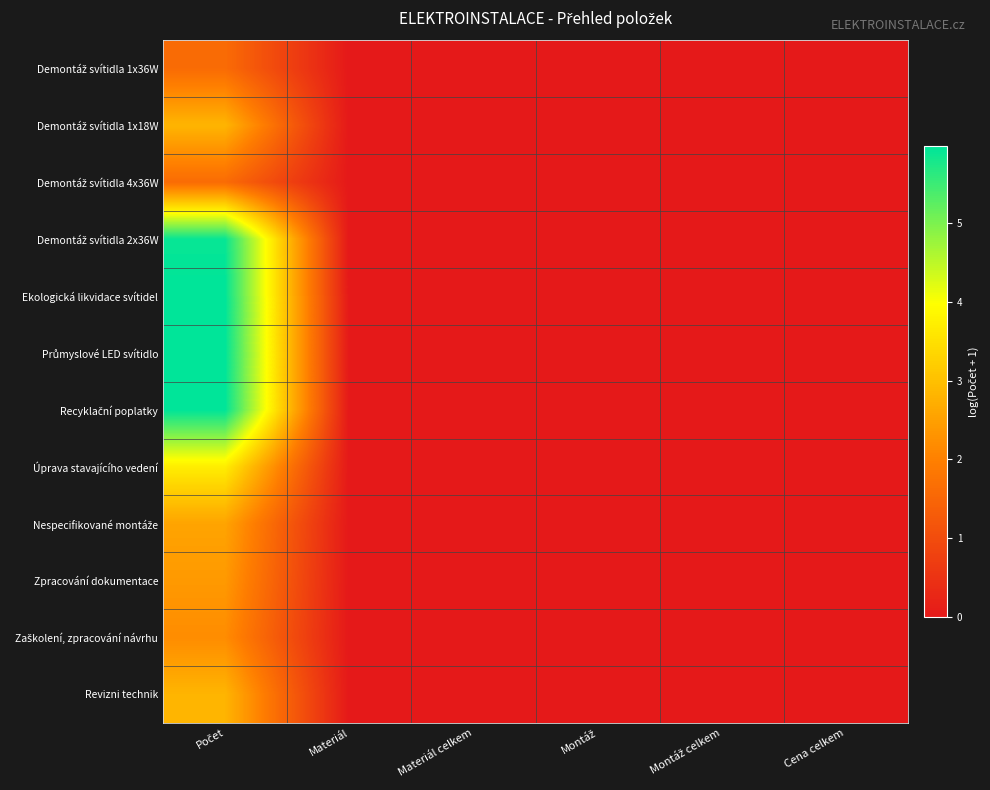

Between Montáž celkem and Počet, which is larger?

Počet